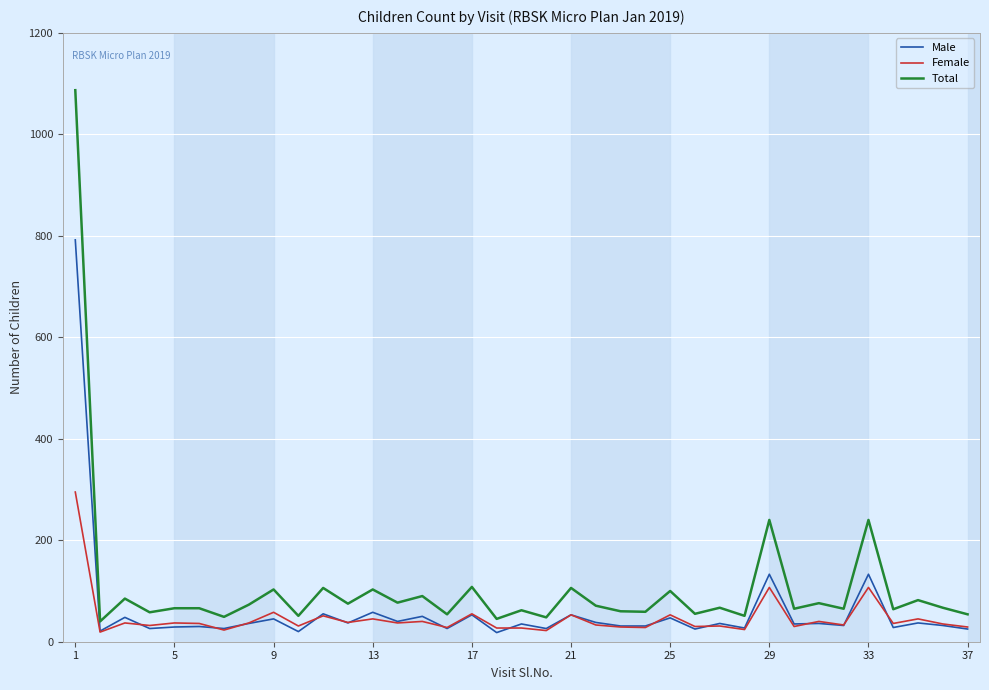

Is this an area chart (filled region under the line)?

No